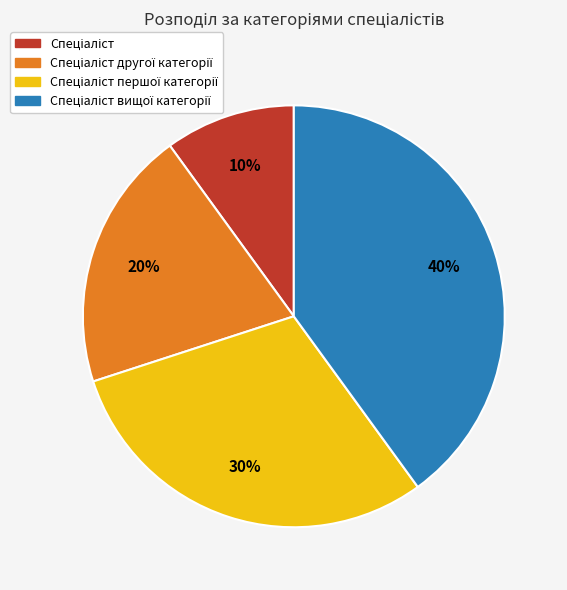

Is there a majority slice in this chart?

No